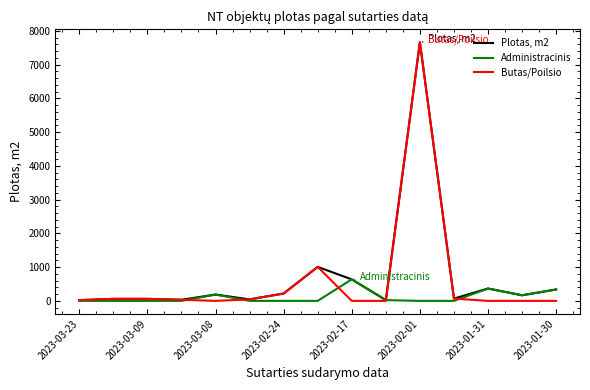

What is the average value of the Plotas, m2 series?

725.8